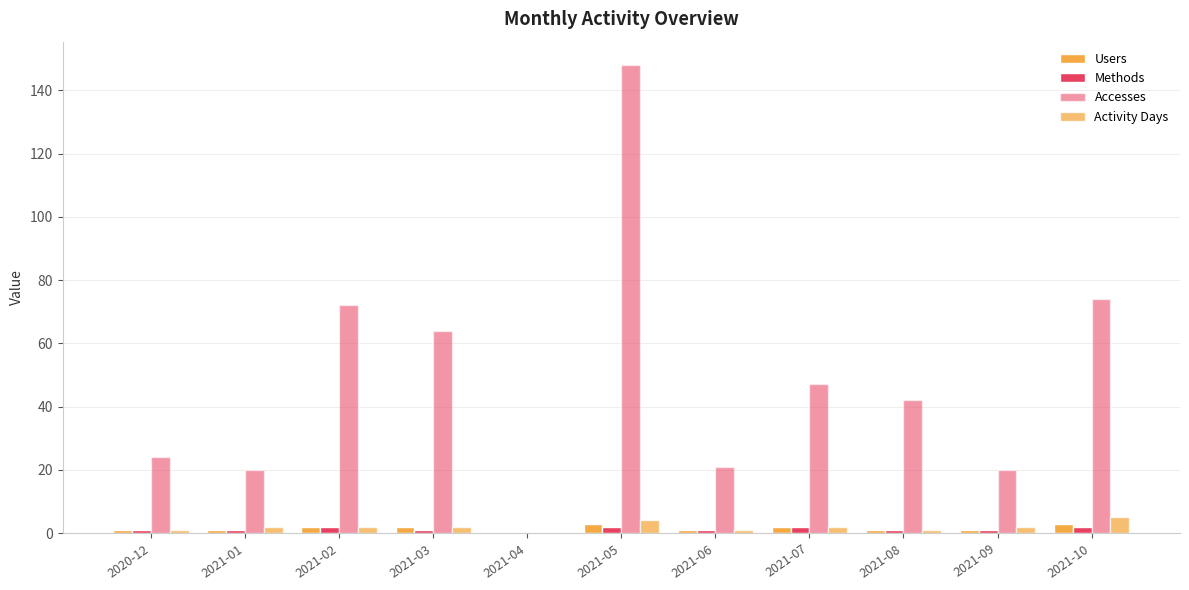

The Methods series shows 1 at 2021-03. True or false?

True